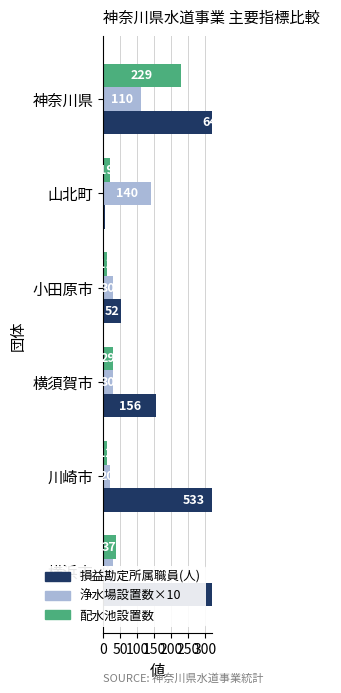

Reading left to right, extract all data points from this chart.

損益勘定所属職員(人): 1260	533	156	52	4	647
浄水場設置数×10: 30	20	30	30	140	110
配水池設置数: 37	12	29	11	19	229